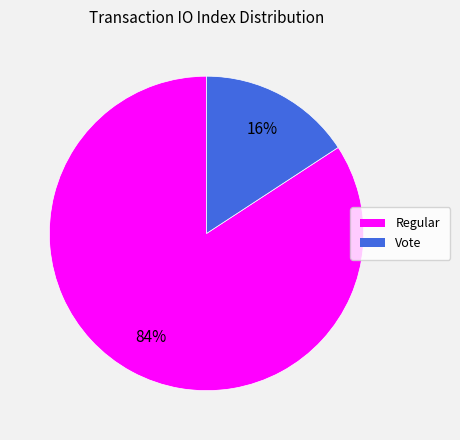

To the nearest percent, what is the difference between the largest and smallest slice percentages?

68%